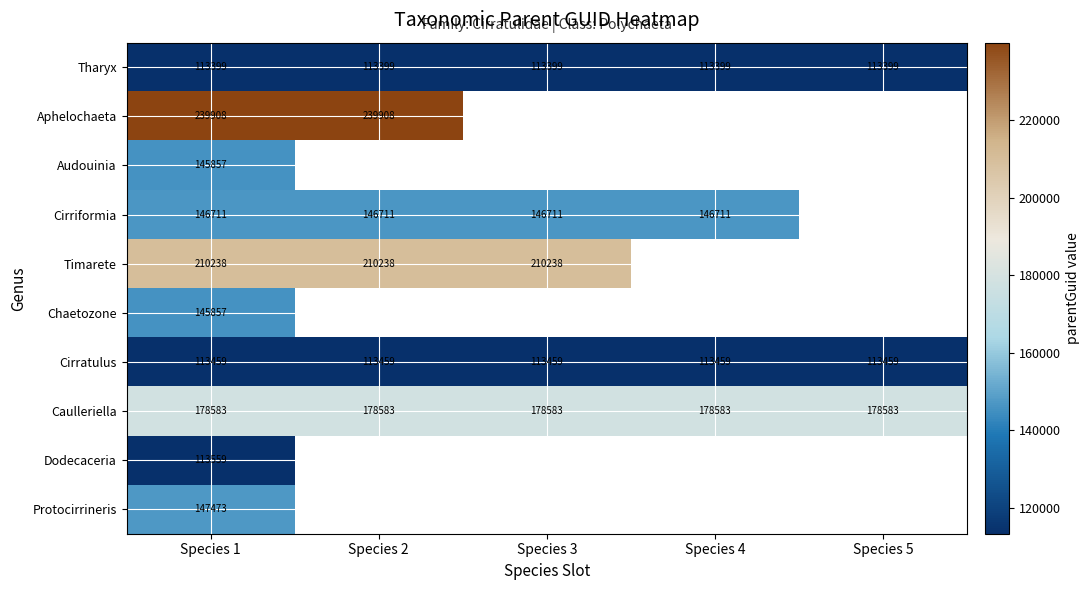

Read the Caulleriella value at Species 1.

178583